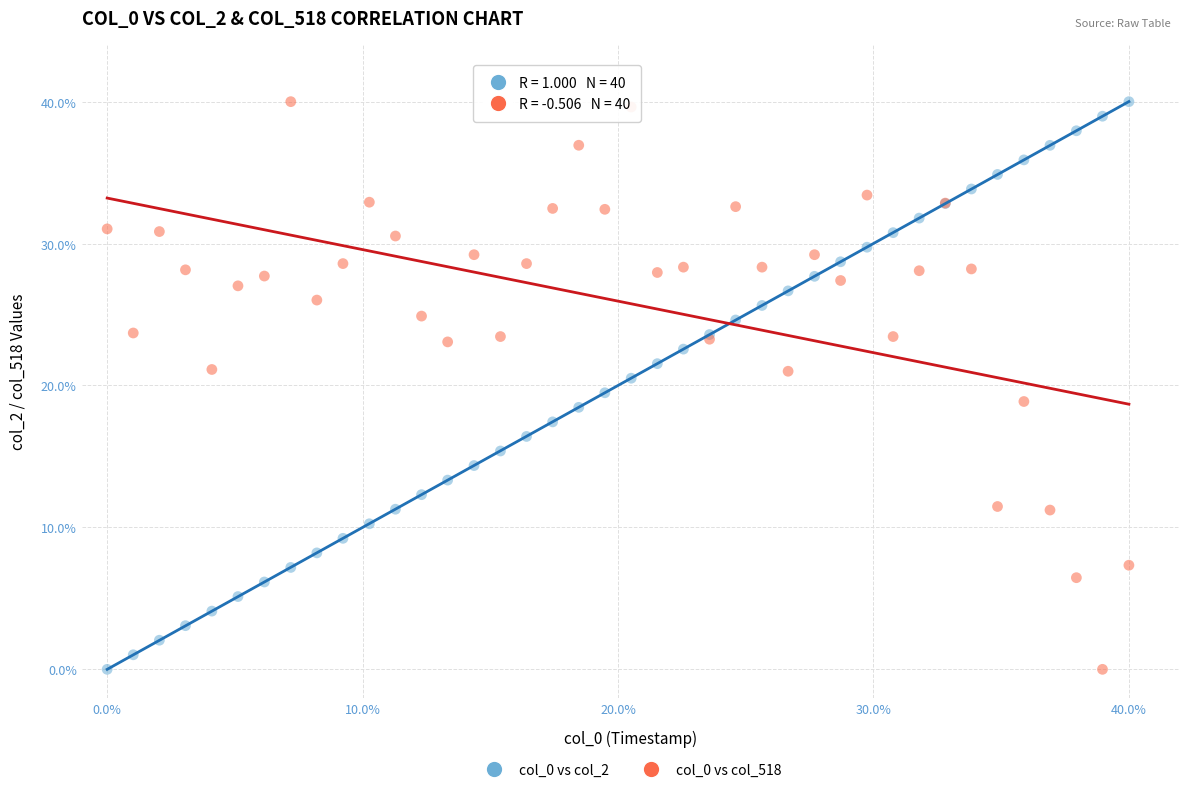

What is the X range (max minus min) for the scatter plot?

40.0